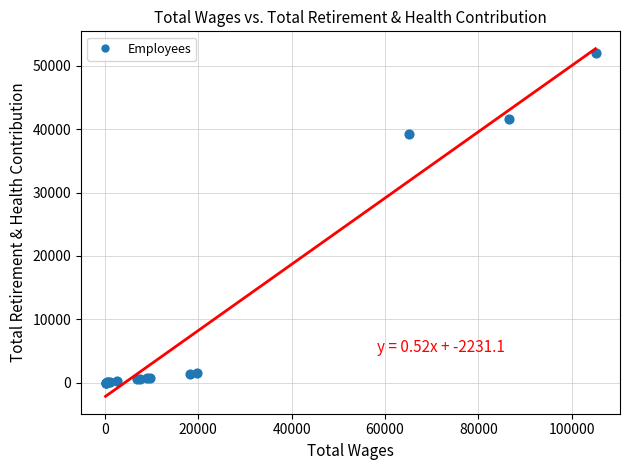

What Y value in the scatter plot is closest to 25996?

39184